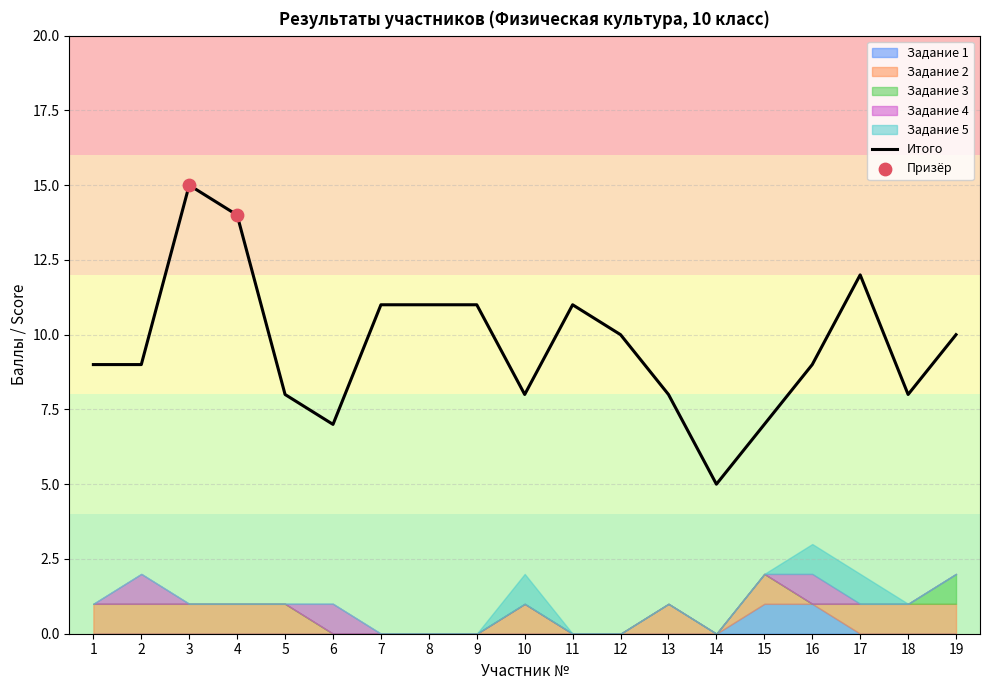

What is the change in value from 5 to 19?

+2